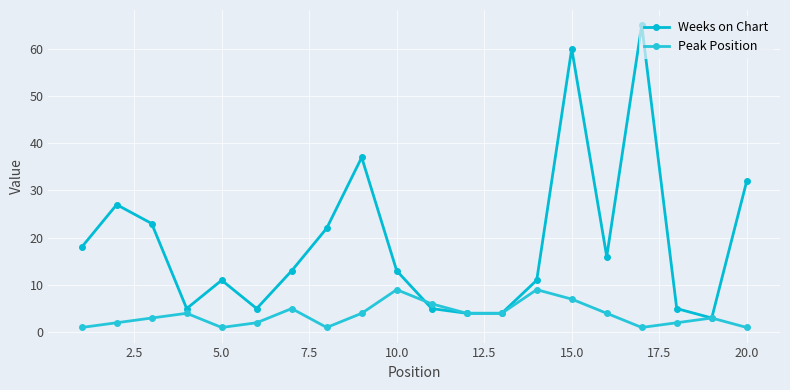

How many lines are shown in the chart?

2